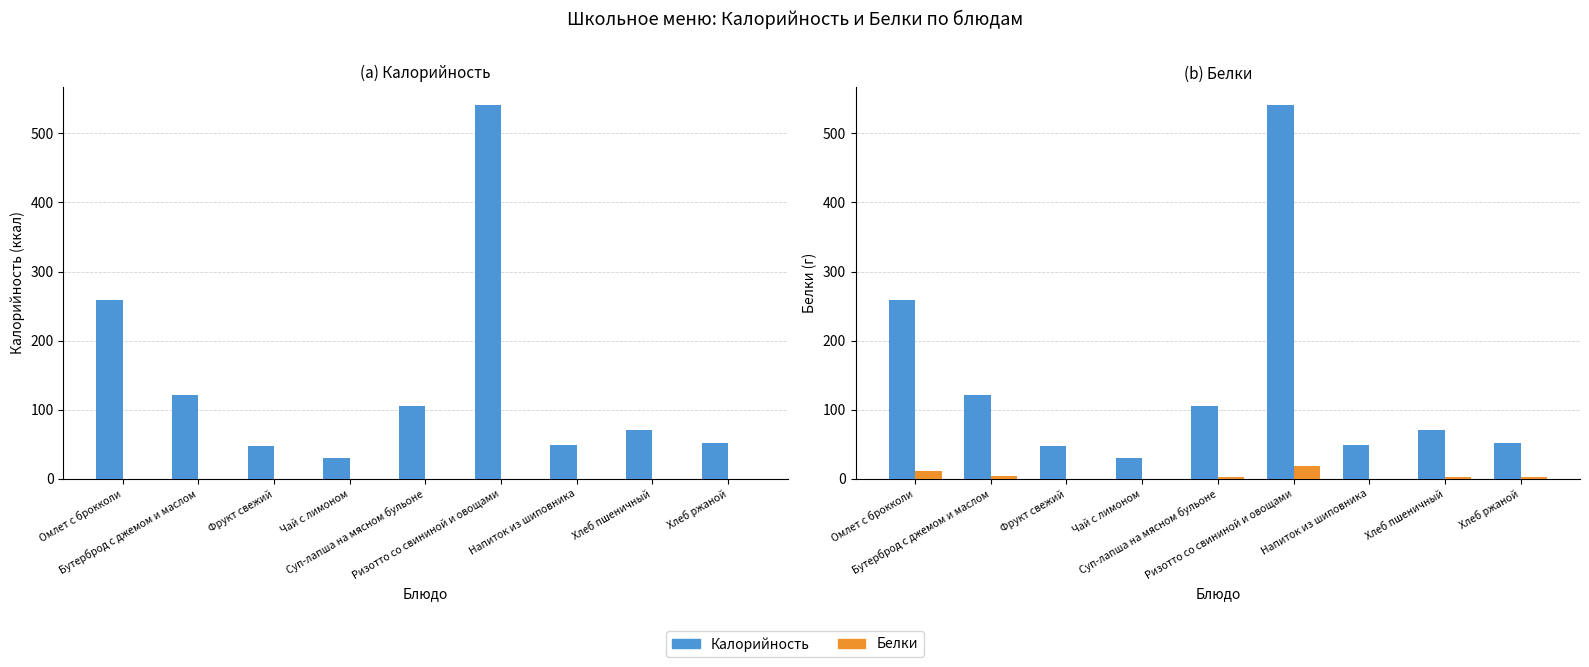

What is the label of the 3rd bar from the left?

Фрукт свежий